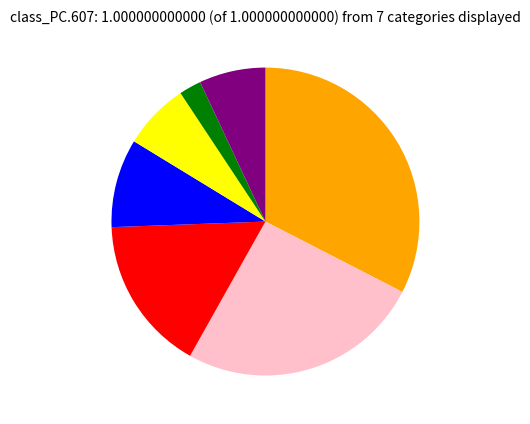

Does any single category account for the majority?

No